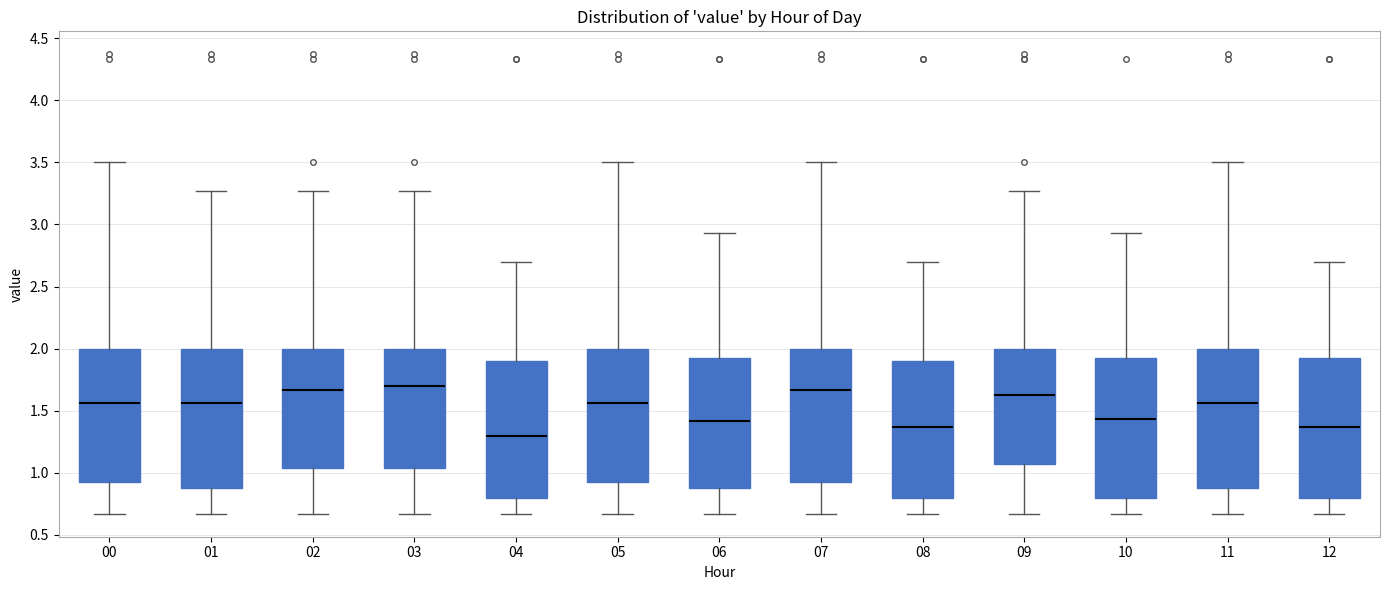

Reading left to right, transcribe this box plot: for each box, give where its median line is, the range the box spans, and where its two whiskers end, as read against the y-axis. The values are not printed on the chart, so give them approximately, as read against the axis.

00: median 1.55, box 0.90 to 2.00, whiskers 0.65 to 3.50
01: median 1.55, box 0.90 to 2.00, whiskers 0.65 to 3.25
02: median 1.65, box 1.05 to 2.00, whiskers 0.65 to 3.25
03: median 1.70, box 1.05 to 2.00, whiskers 0.65 to 3.25
04: median 1.30, box 0.80 to 1.90, whiskers 0.65 to 2.70
05: median 1.55, box 0.90 to 2.00, whiskers 0.65 to 3.50
06: median 1.40, box 0.90 to 1.95, whiskers 0.65 to 2.95
07: median 1.65, box 0.90 to 2.00, whiskers 0.65 to 3.50
08: median 1.35, box 0.80 to 1.90, whiskers 0.65 to 2.70
09: median 1.65, box 1.05 to 2.00, whiskers 0.65 to 3.25
10: median 1.45, box 0.80 to 1.95, whiskers 0.65 to 2.95
11: median 1.55, box 0.90 to 2.00, whiskers 0.65 to 3.50
12: median 1.35, box 0.80 to 1.95, whiskers 0.65 to 2.70